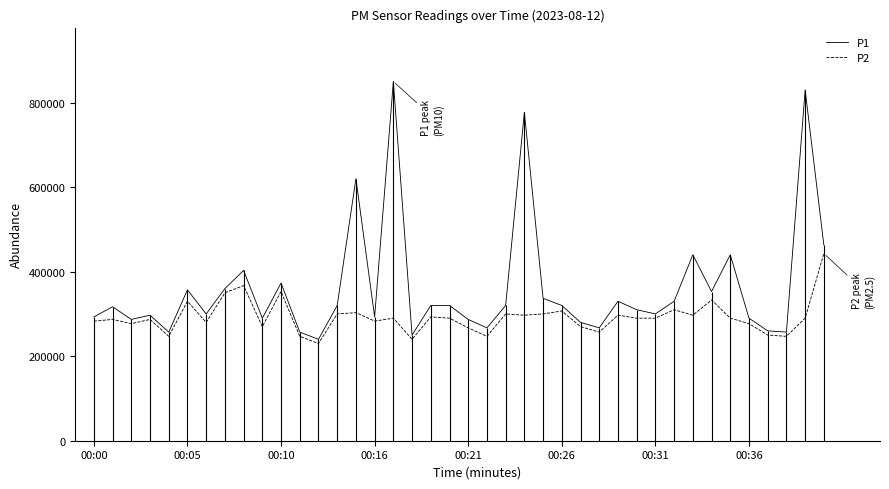

What is the minimum value for P1?

240000.0